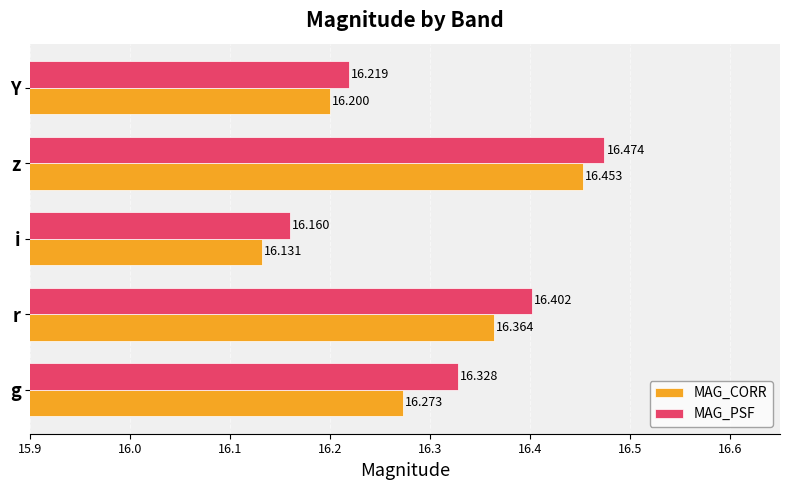

List the series in order of their peak value, lowest first.

MAG_CORR, MAG_PSF